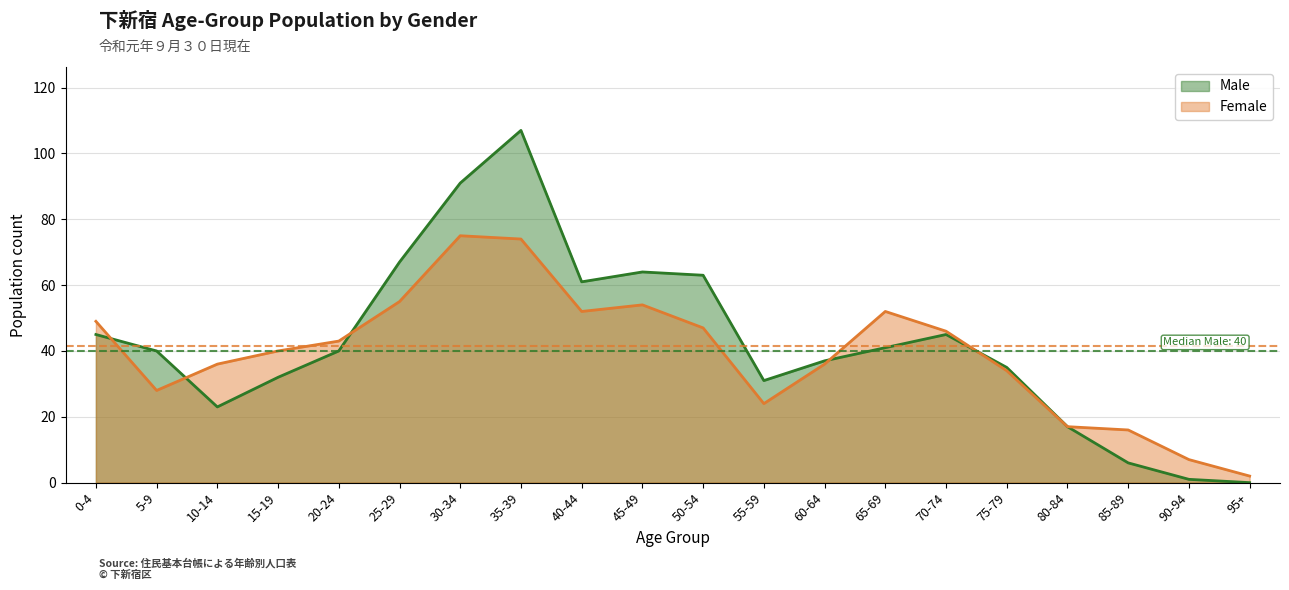

At how many categories does at least one series exceed 95?

1